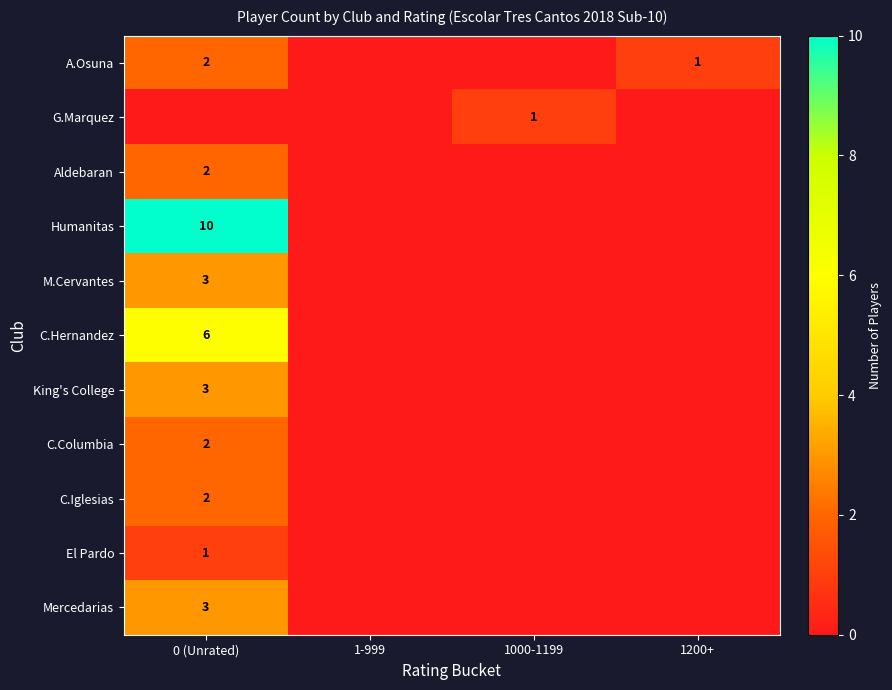

The value of G.Marquez at 1-999 is -1. True or false?

False